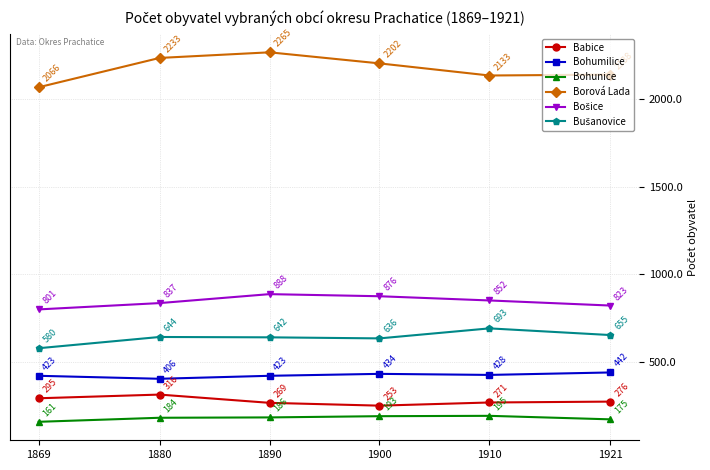

Is it true that Borová Lada equals 948 at 1921?

False